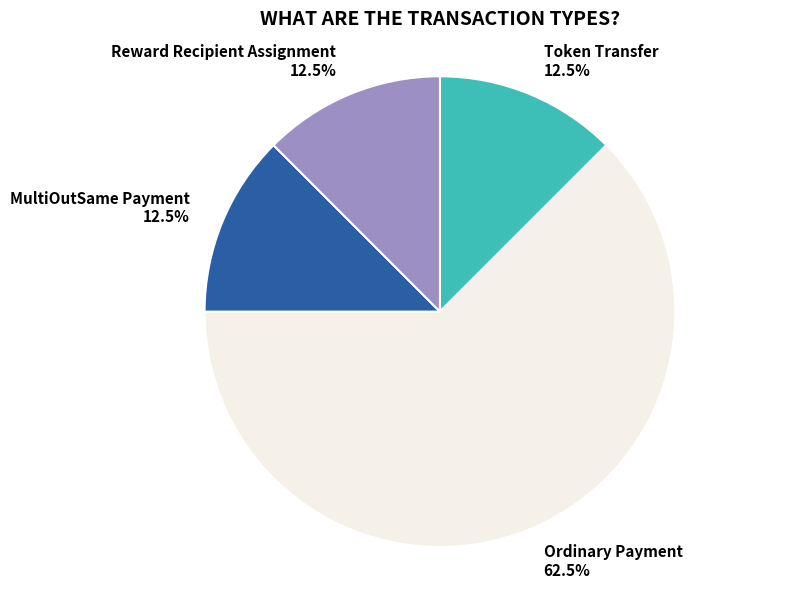

How many slices are in this pie chart?

4